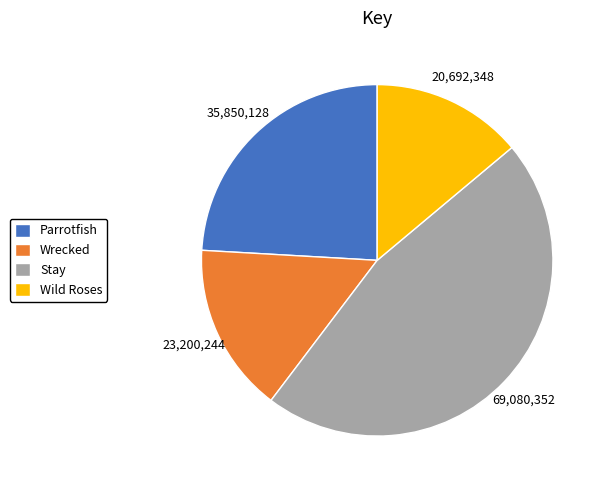

Does any single category account for the majority?

No